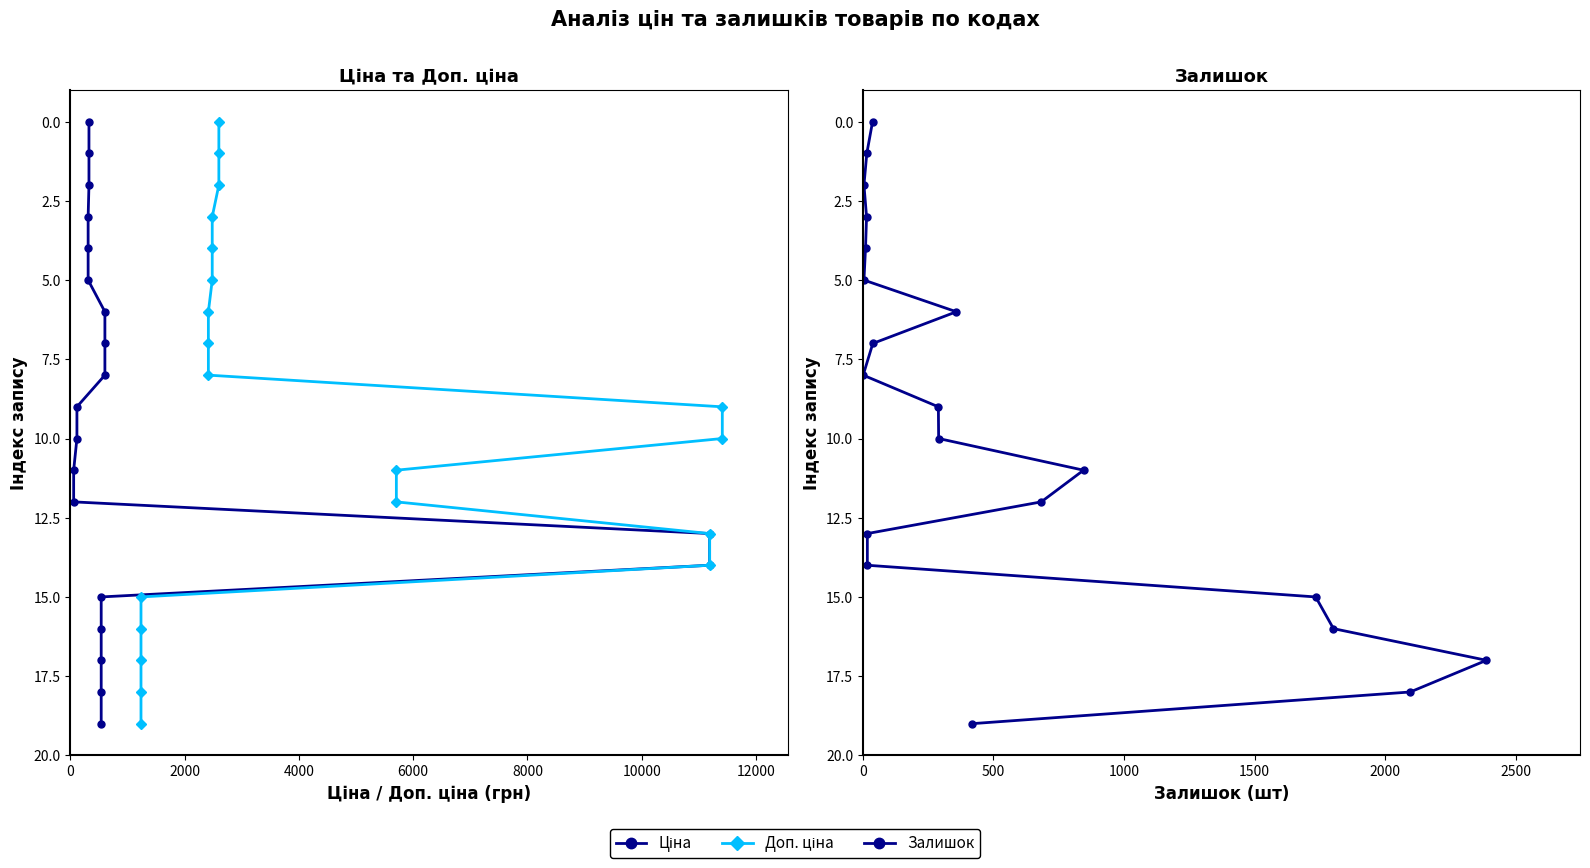

Which series has the largest total across all categories?

Ціна